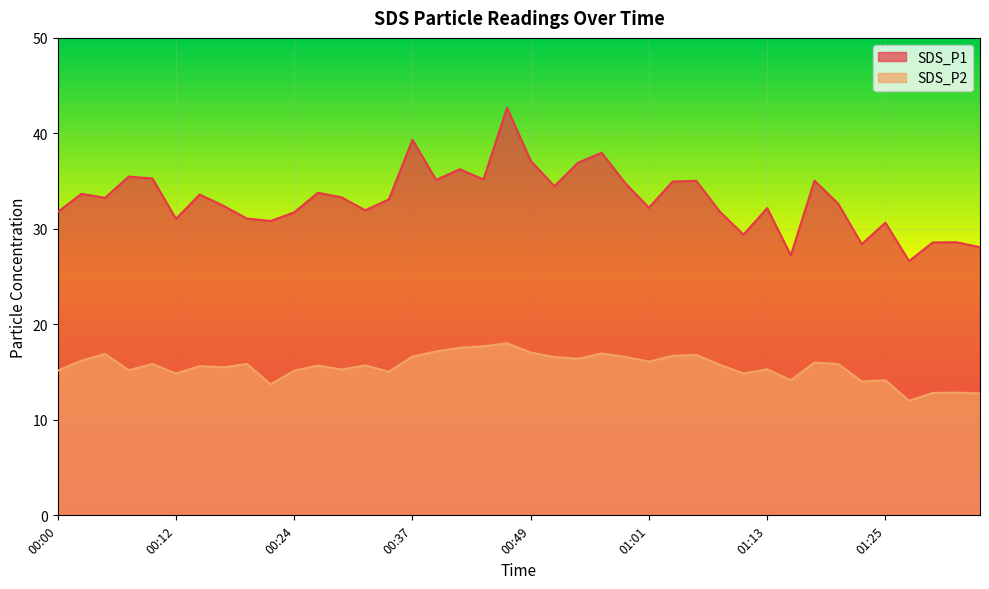

What is the label of the 25th point from the left?

00:59